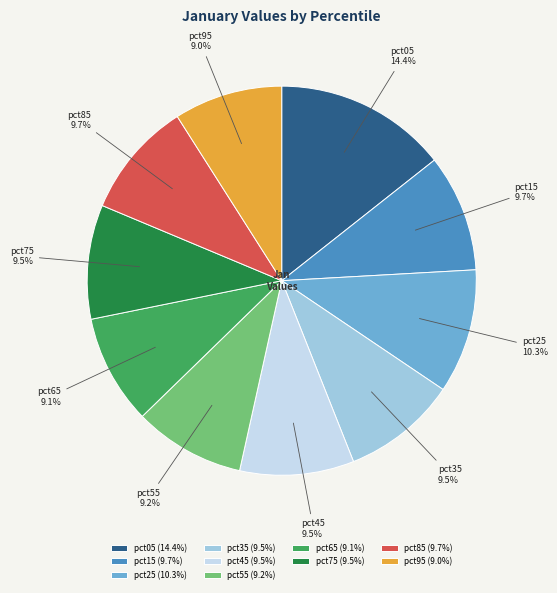

Is there a majority slice in this chart?

No